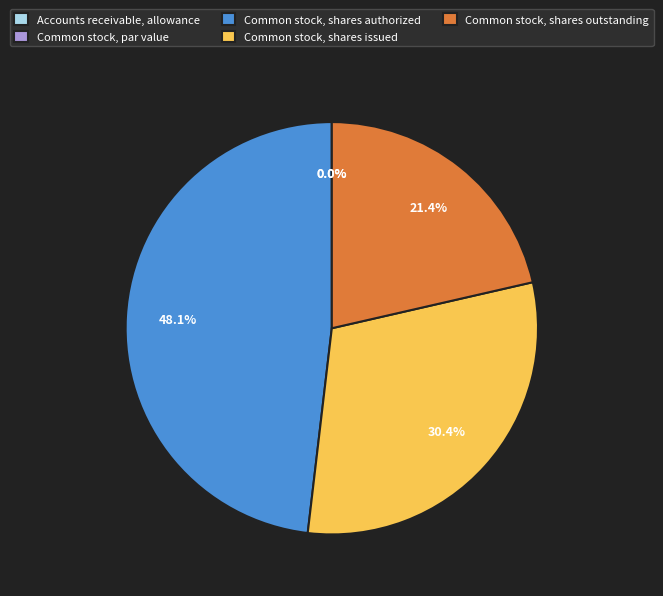

Which slice is the largest?

Common stock, shares authorized